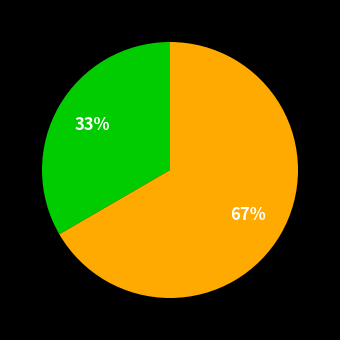

Count the number of slices in the pie.

2